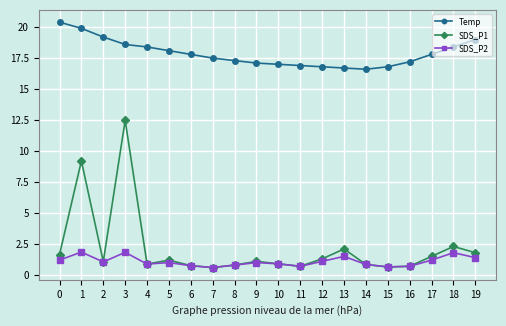

Rank the series by their maximum value, from lowest to highest.

SDS_P2, SDS_P1, Temp